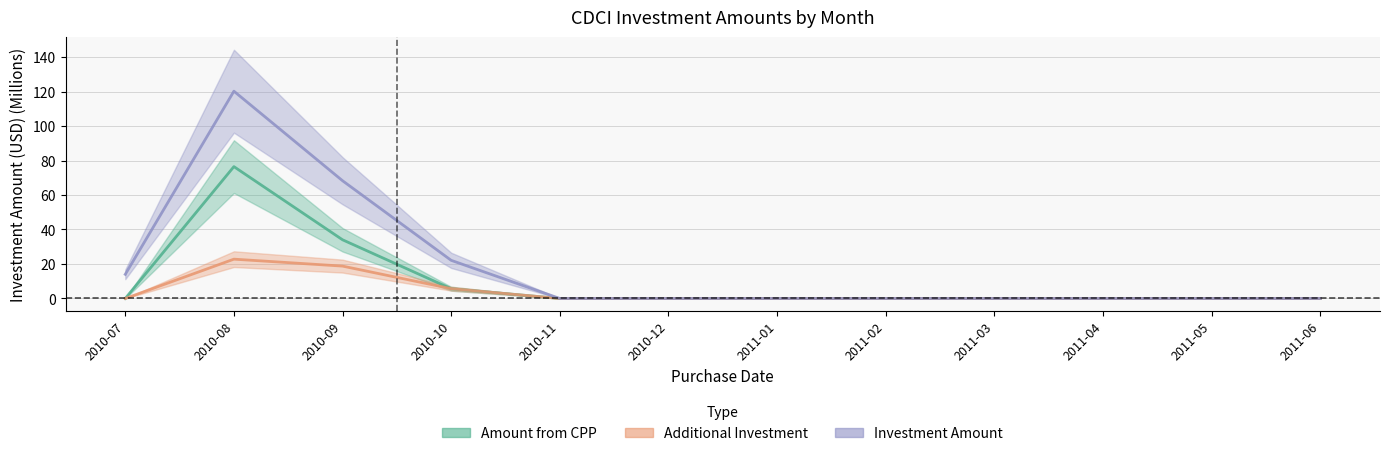

Reading left to right, transcribe all the data shown in this chart.

Amount from CPP: 2010-07=0.0	2010-08=76.5	2010-09=34.0	2010-10=5.6	2010-11=0.0	2010-12=0.0	2011-01=0.0	2011-02=0.0	2011-03=0.0	2011-04=0.0	2011-05=0.0	2011-06=0.0
Additional Investment: 2010-07=0.0	2010-08=22.8	2010-09=18.8	2010-10=5.7	2010-11=0.0	2010-12=0.0	2011-01=0.0	2011-02=0.0	2011-03=0.0	2011-04=0.0	2011-05=0.0	2011-06=0.0
Investment Amount: 2010-07=14.0	2010-08=120.2	2010-09=68.3	2010-10=22.1	2010-11=0.0	2010-12=0.0	2011-01=0.0	2011-02=0.0	2011-03=0.0	2011-04=0.0	2011-05=0.0	2011-06=0.0